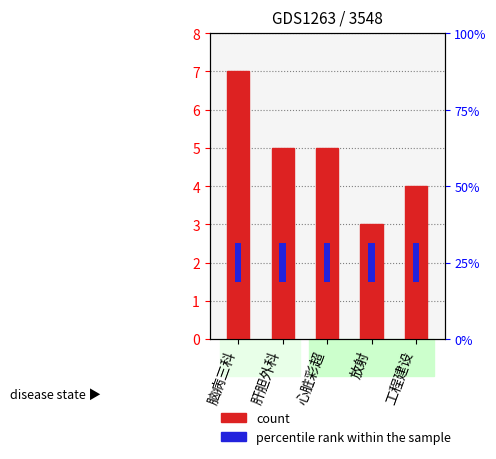

The chart shows a value of 3 at 放射. True or false?

True